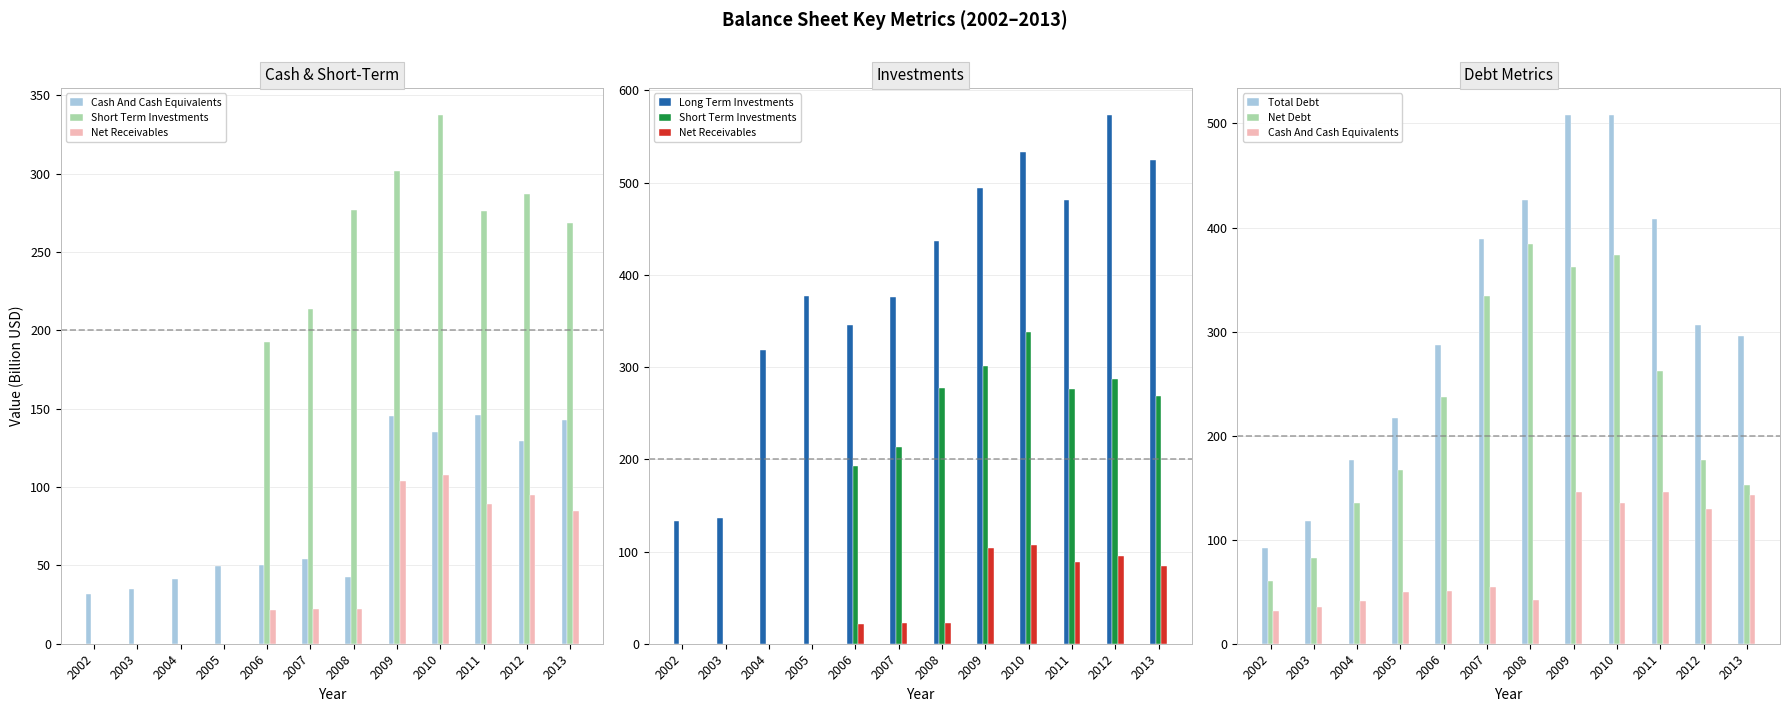

Which category has the lowest value across all series?

2002